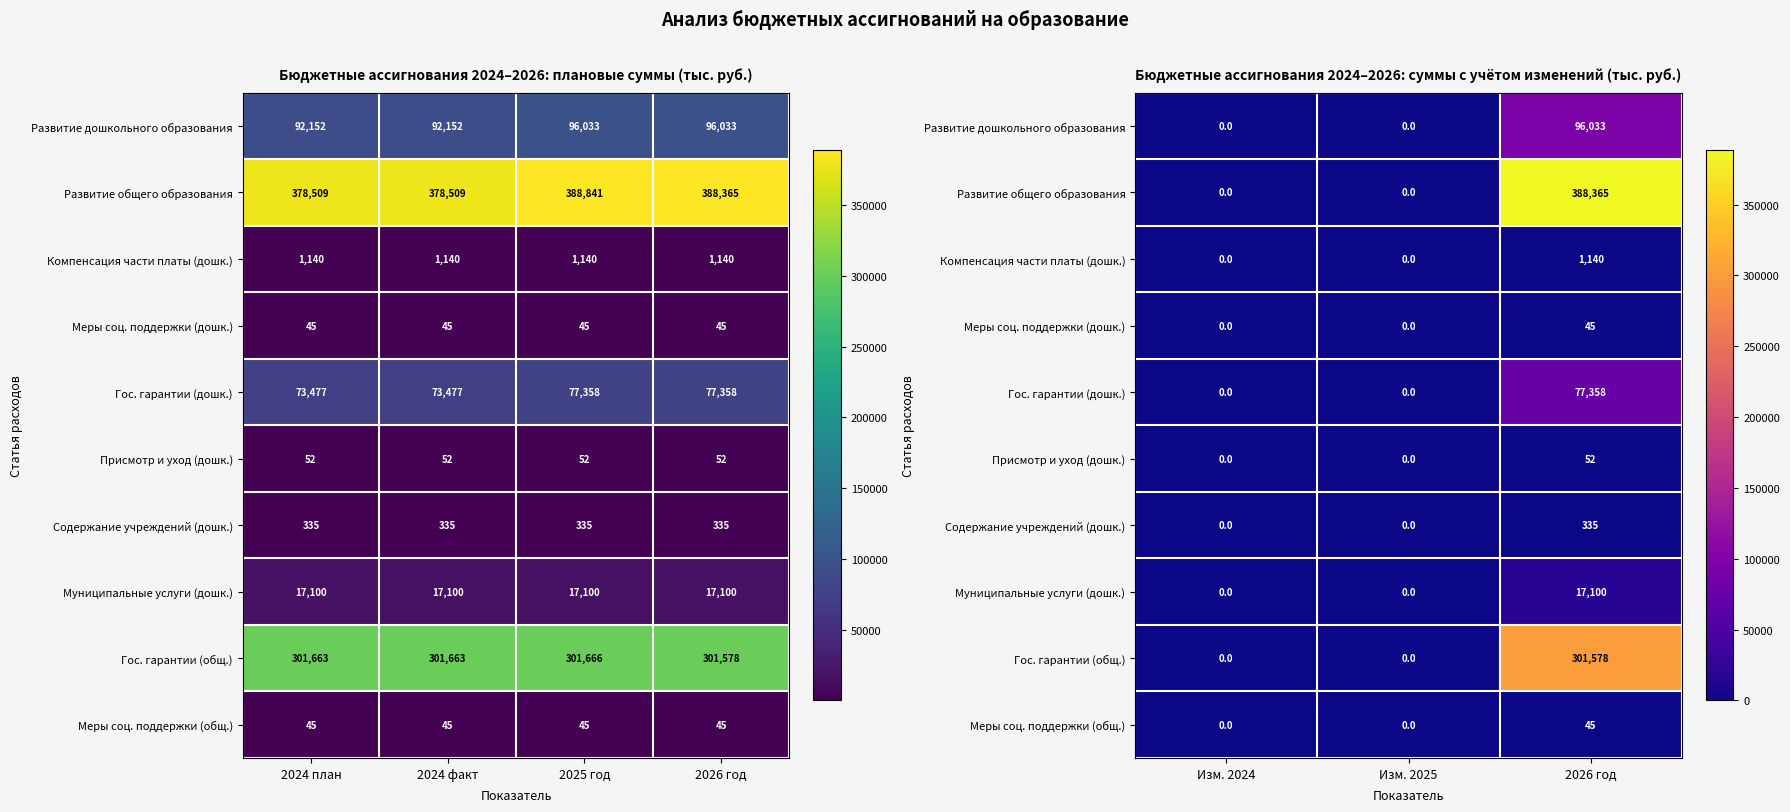

True or false: Развитие общего образования has a value of 113810.0 at 2026 год.

False